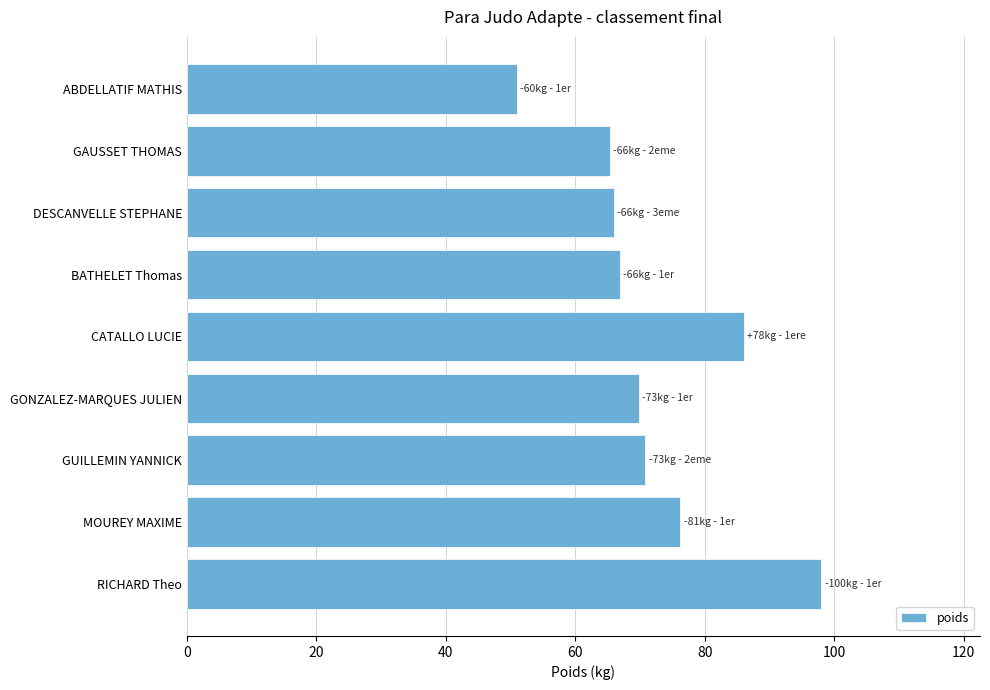

What is the label of the 8th bar from the top?

MOUREY MAXIME